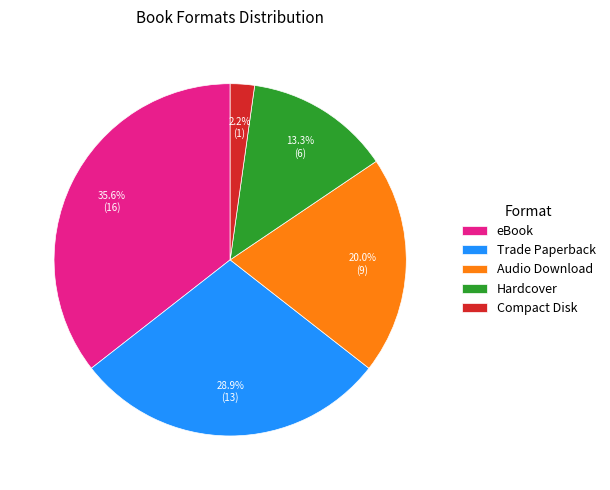

Does eBook represent more than half of the total?

No